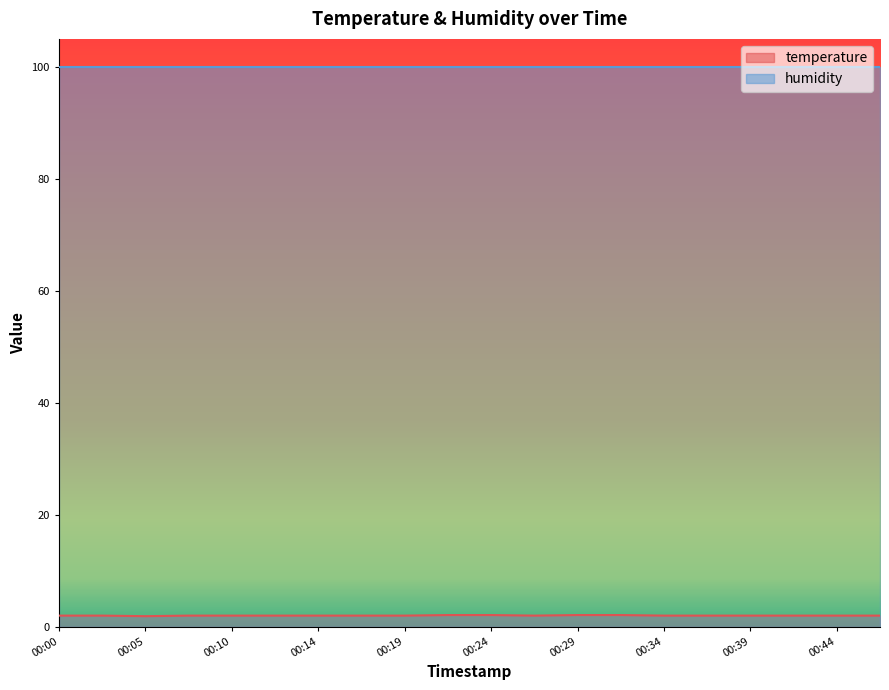

How many data points does each series have?

20